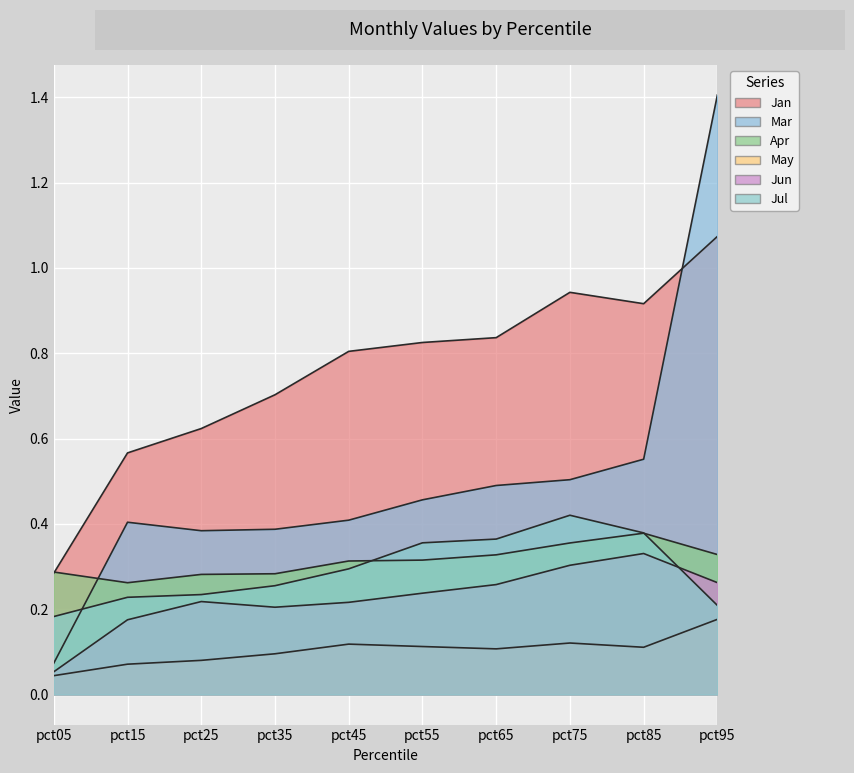

Reading left to right, list all the values displayed in this chart.

Jan: 0.3	0.6	0.6	0.7	0.8	0.8	0.8	0.9	0.9	1.1
Mar: 0.1	0.4	0.4	0.4	0.4	0.5	0.5	0.5	0.6	1.4
Apr: 0.3	0.3	0.3	0.3	0.3	0.3	0.3	0.4	0.4	0.3
May: 0.0	0.1	0.1	0.1	0.1	0.1	0.1	0.1	0.1	0.2
Jun: 0.1	0.2	0.2	0.2	0.2	0.2	0.3	0.3	0.3	0.3
Jul: 0.2	0.2	0.2	0.3	0.3	0.4	0.4	0.4	0.4	0.2